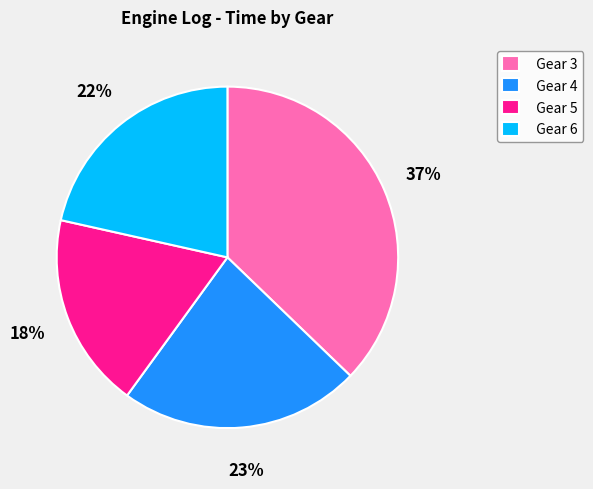

What is the largest slice in the pie chart?

Gear 3